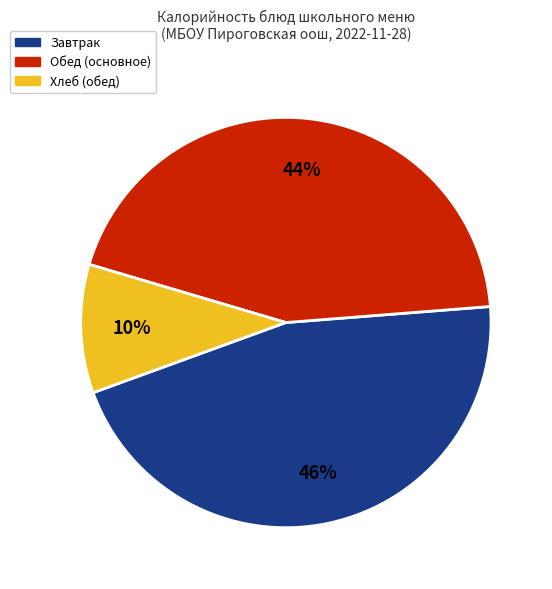

Which has a higher value, Завтрак or Хлеб (обед)?

Завтрак